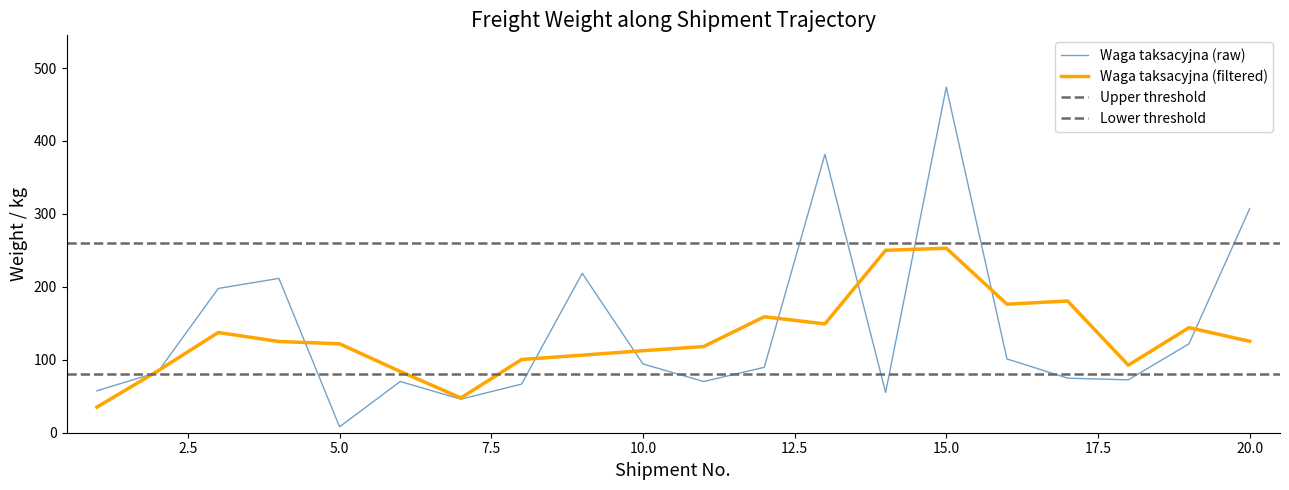

At which category is the sum across all series the highest?

15